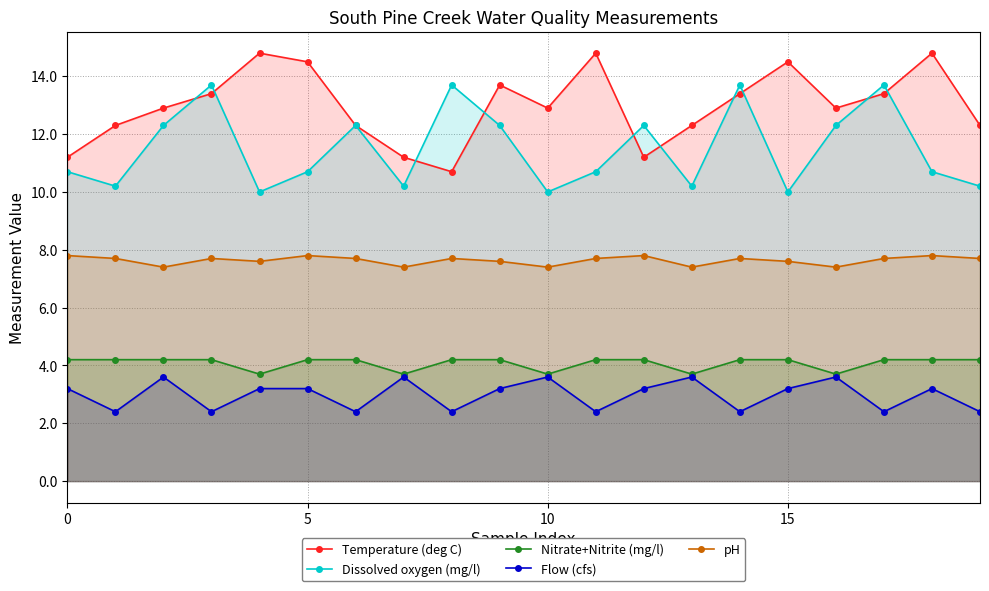

In Flow (cfs), how many points are lower than both neighbors (excluding endpoints)?

7